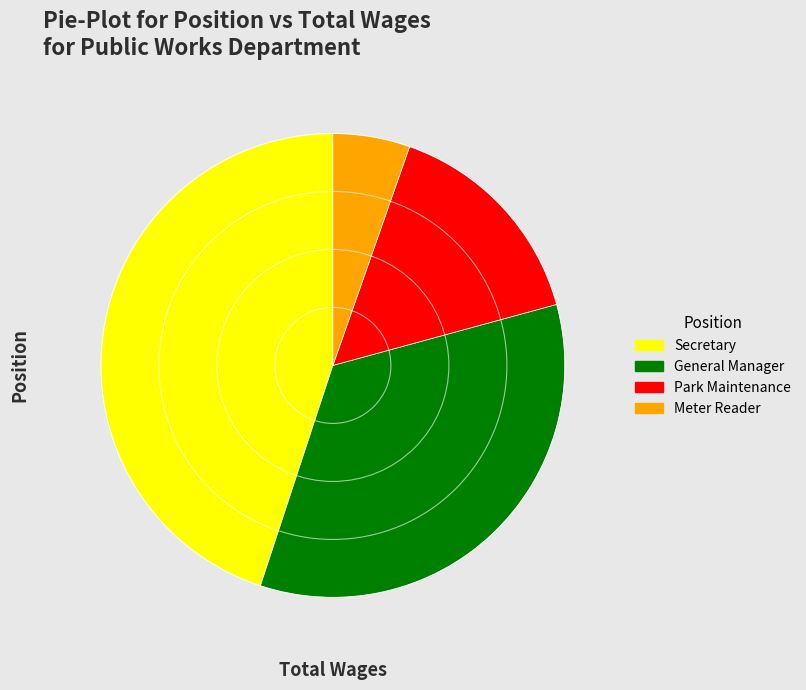

Count the number of slices in the pie.

4